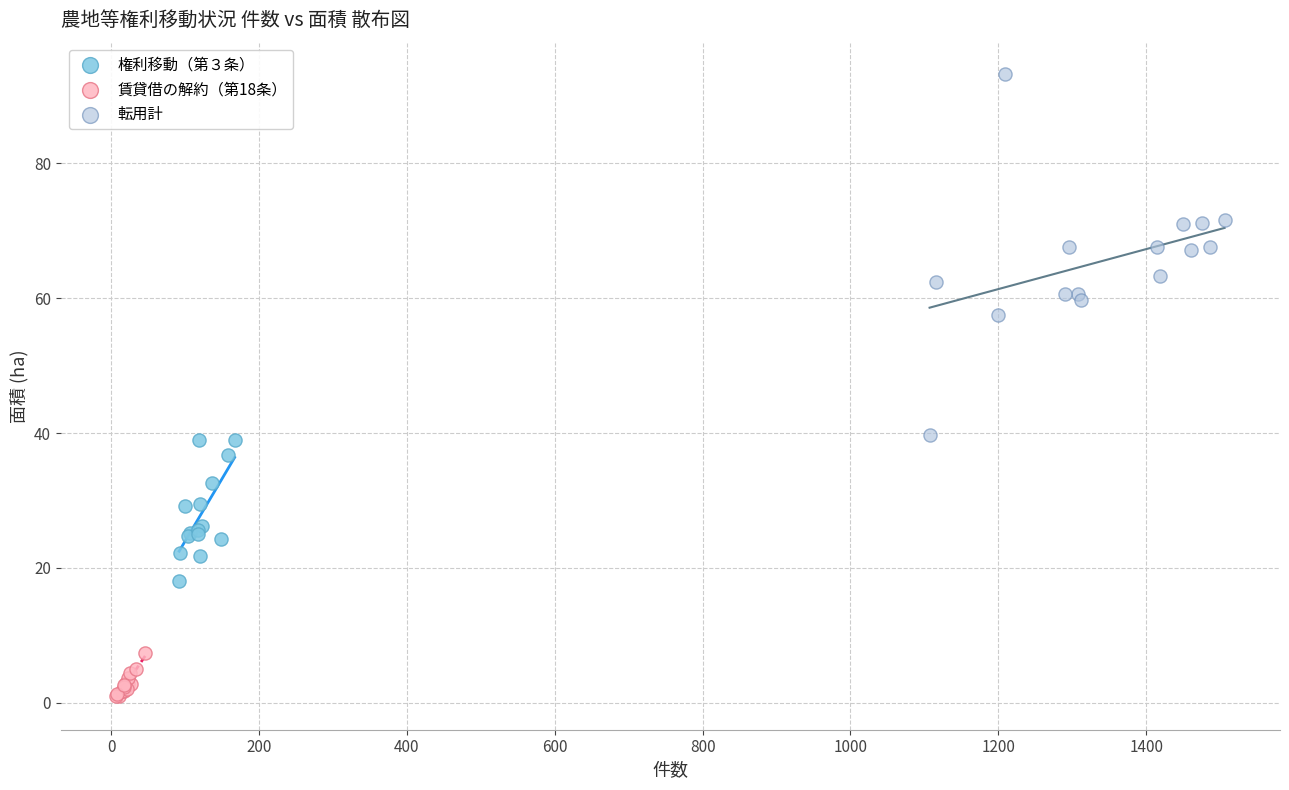

Which series reaches the minimum Y coordinate?

賃貸借の解約（第18条）